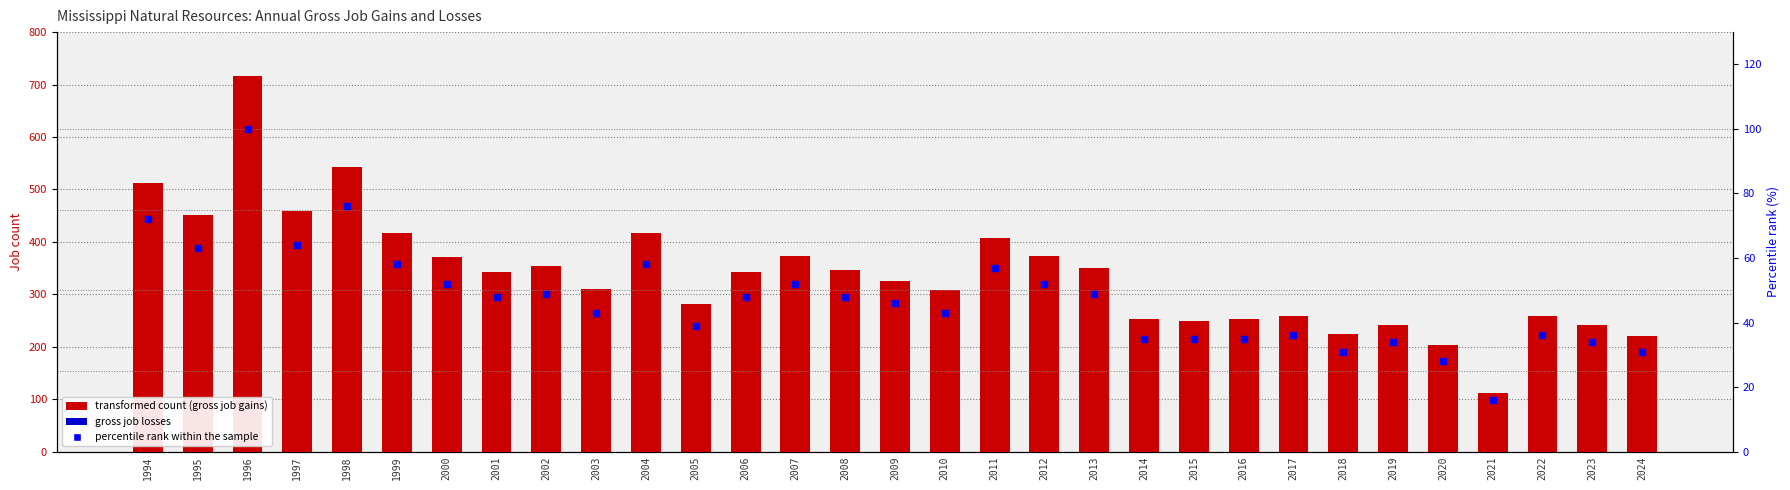

What are all the series names shown in the legend?

Gross job gains, Gross job losses, percentile rank within the sample